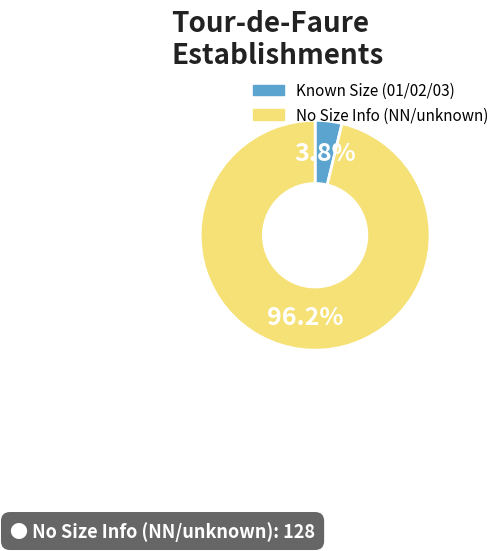

Is there a majority slice in this chart?

Yes